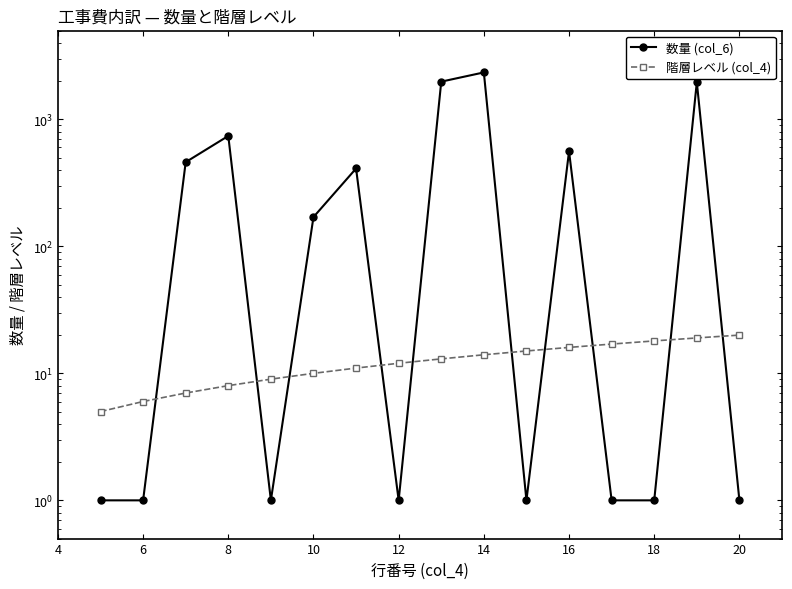

Which series has the largest total across all categories?

数量 (col_6)